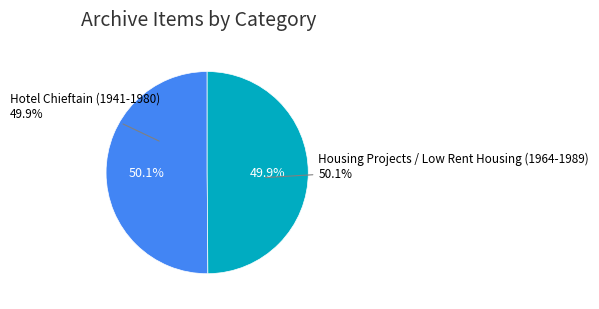

Count the number of slices in the pie.

2